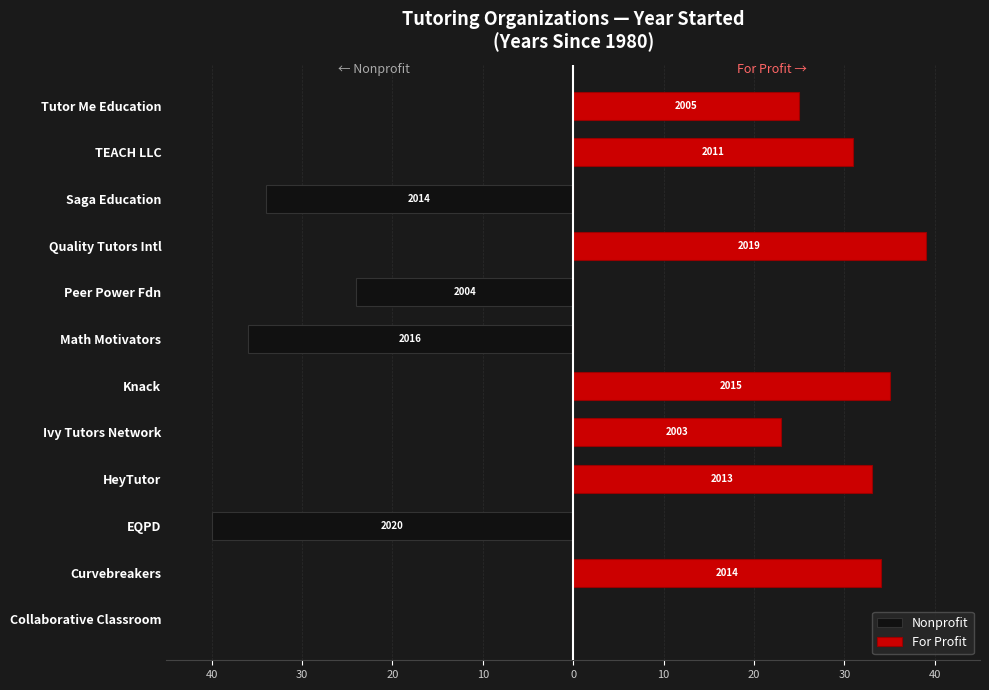

Between Math Motivators and Quality Tutors Intl, which series saw the biggest shift?

For Profit